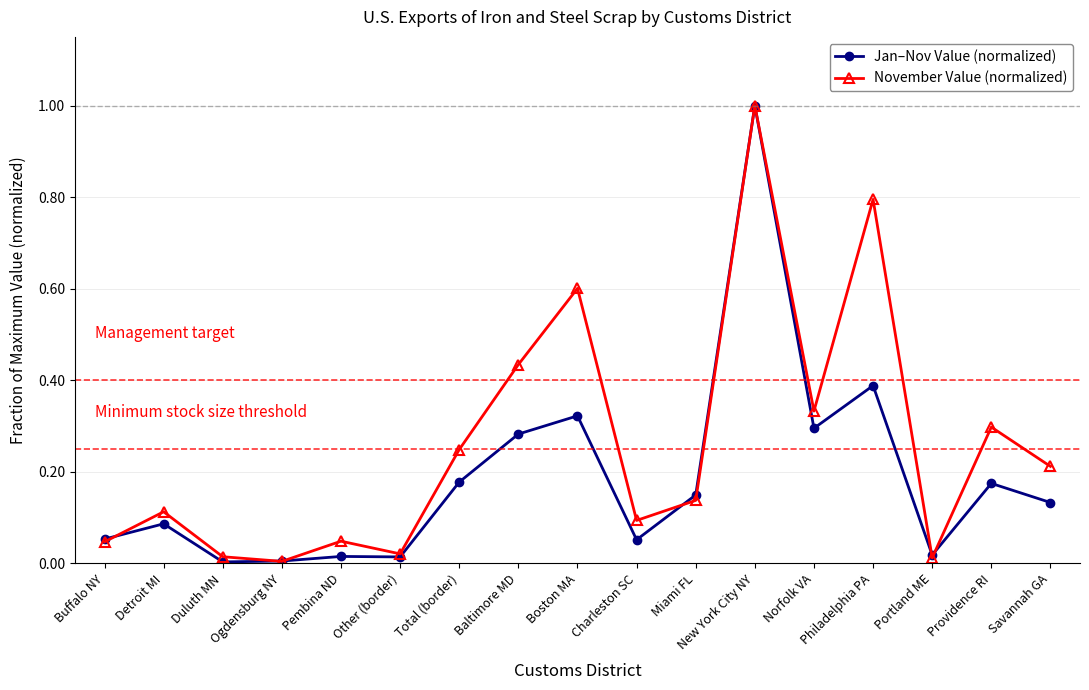

At which category does November Value (normalized) reach its first local peak?

Detroit MI